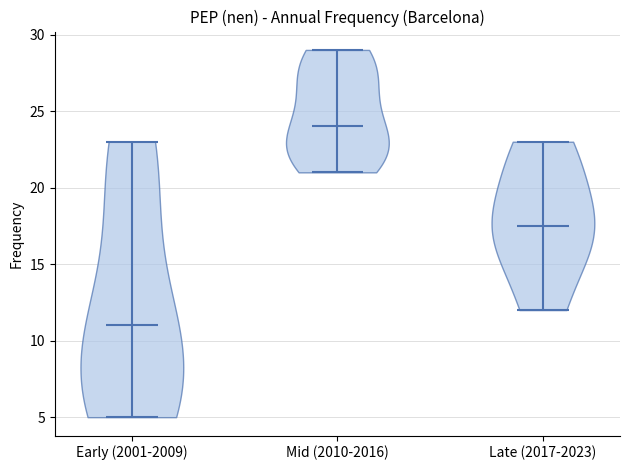

Reading left to right, read every violin against the y-axis: where its median line is, and the lowest and highest points it reaches. The values are not printed on the chart, so give them approximately, as read against the axis.

Early (2001-2009): median line 11.0, lowest point 5.0, highest point 23.0
Mid (2010-2016): median line 24.0, lowest point 21.0, highest point 29.0
Late (2017-2023): median line 17.5, lowest point 12.0, highest point 23.0